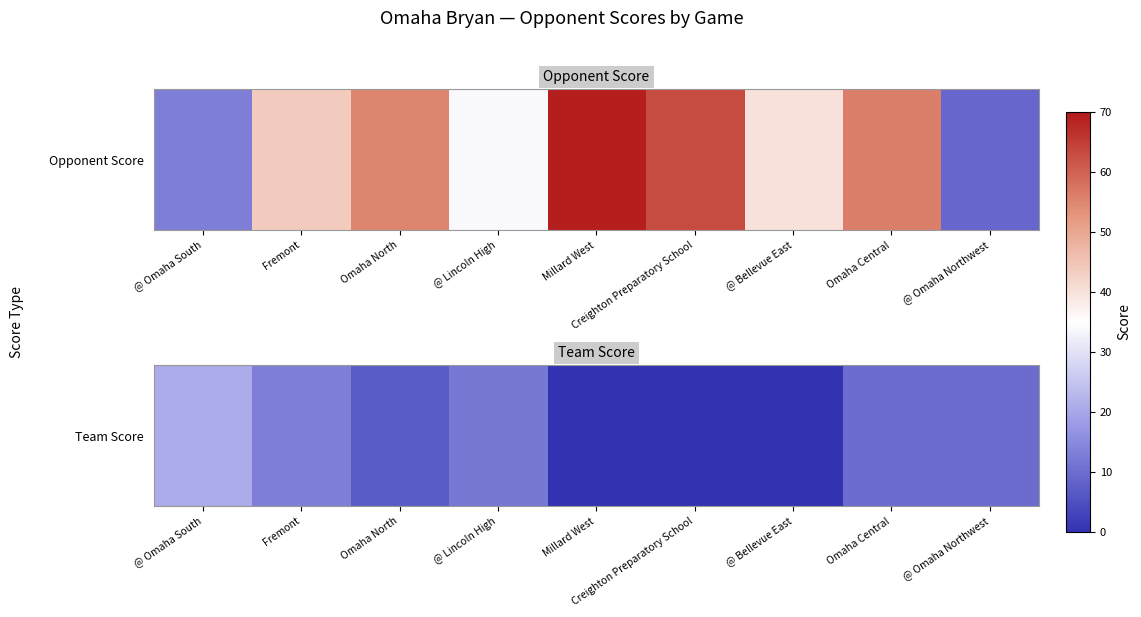

Reading right to left, extract all data points from this chart.

10	10	0	0	0	12	7	13	21